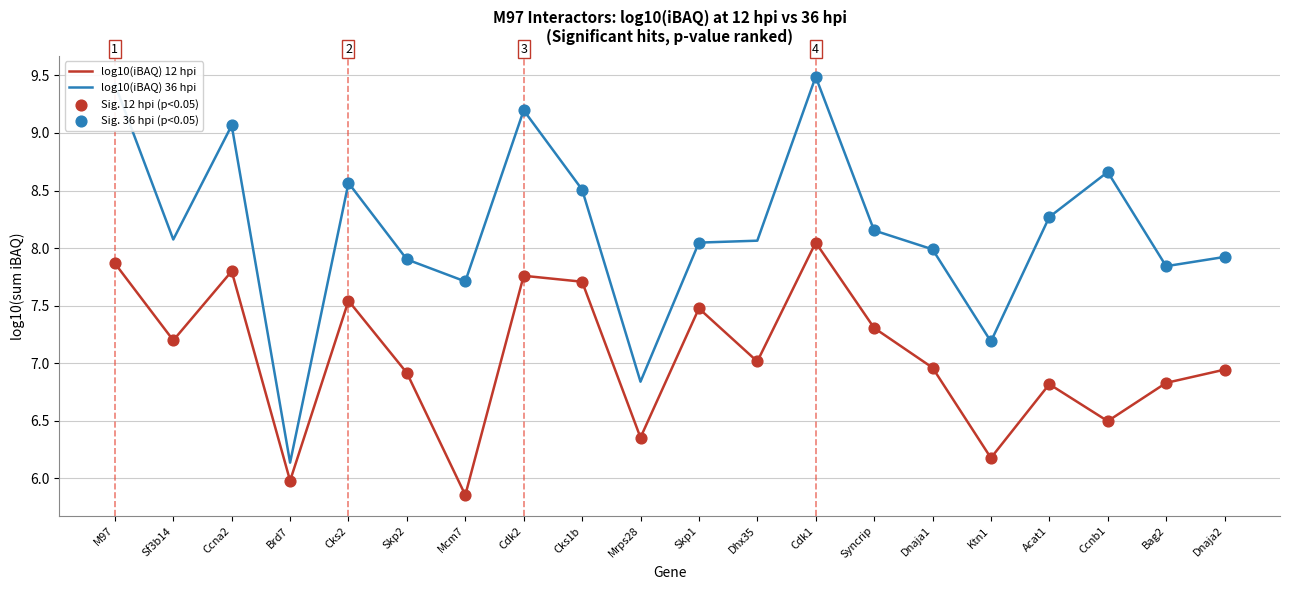

True or false: log10(iBAQ) 36 hpi and log10(iBAQ) 12 hpi cross at least once.

False